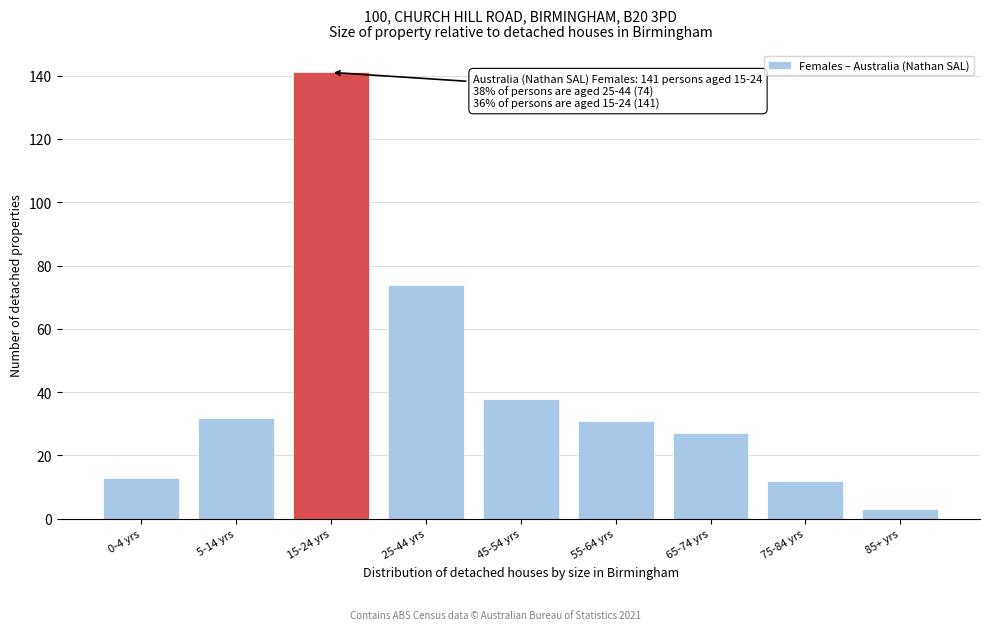

Reading left to right, list all the values displayed in this chart.

0-4 yrs=13	5-14 yrs=32	15-24 yrs=141	25-44 yrs=74	45-54 yrs=38	55-64 yrs=31	65-74 yrs=27	75-84 yrs=12	85+ yrs=3